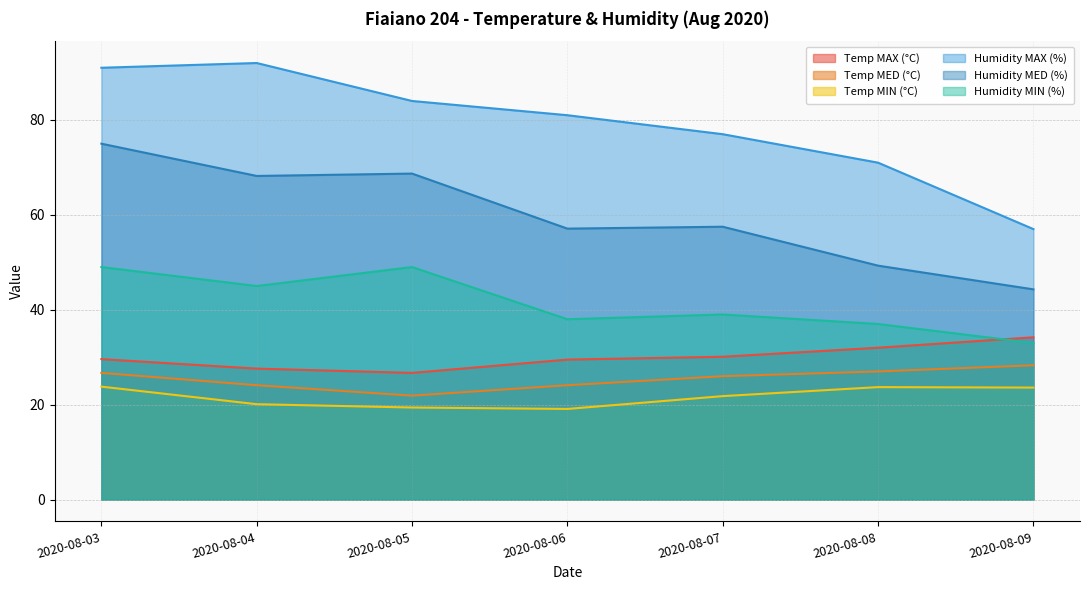

Which series has the largest range (max minus min)?

Humidity MAX (%)